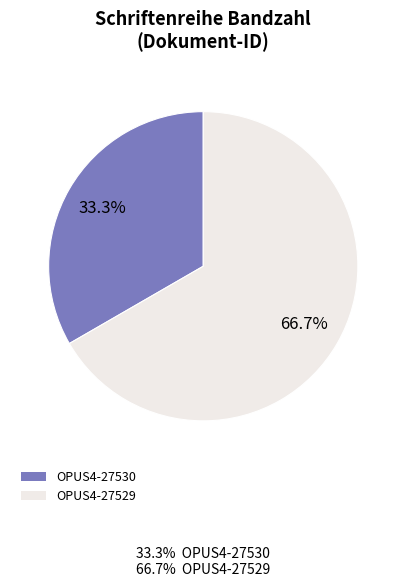

How many segments does this pie chart have?

2